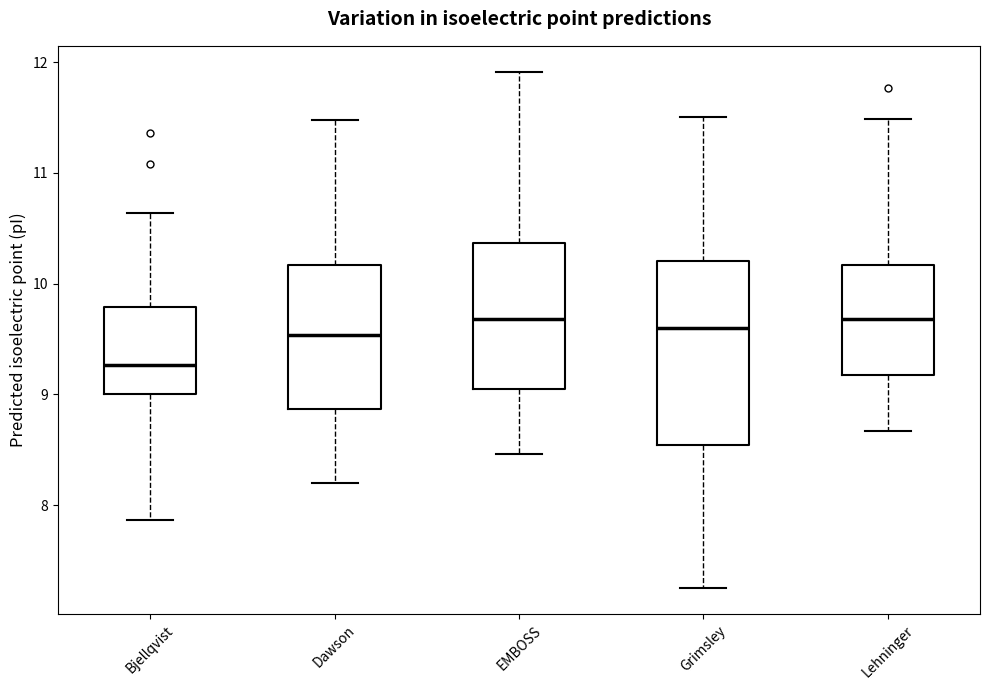

Reading left to right, read every box against the y-axis: the position of its median line, the range the box covers, and the ends of its whiskers. The values are not printed on the chart, so give them approximately, as read against the axis.

Bjellqvist: median 9.3, box 9.0 to 9.8, whiskers 7.9 to 10.6
Dawson: median 9.5, box 8.9 to 10.2, whiskers 8.2 to 11.5
EMBOSS: median 9.7, box 9.0 to 10.4, whiskers 8.5 to 11.9
Grimsley: median 9.6, box 8.5 to 10.2, whiskers 7.2 to 11.5
Lehninger: median 9.7, box 9.2 to 10.2, whiskers 8.7 to 11.5